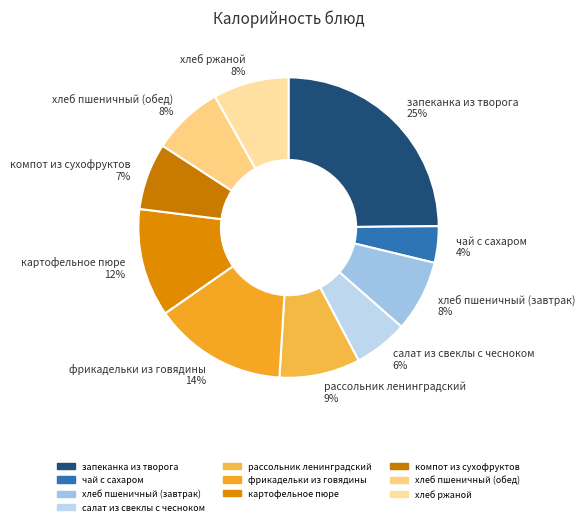

Is it true that картофельное пюре is 6% of the pie?

False